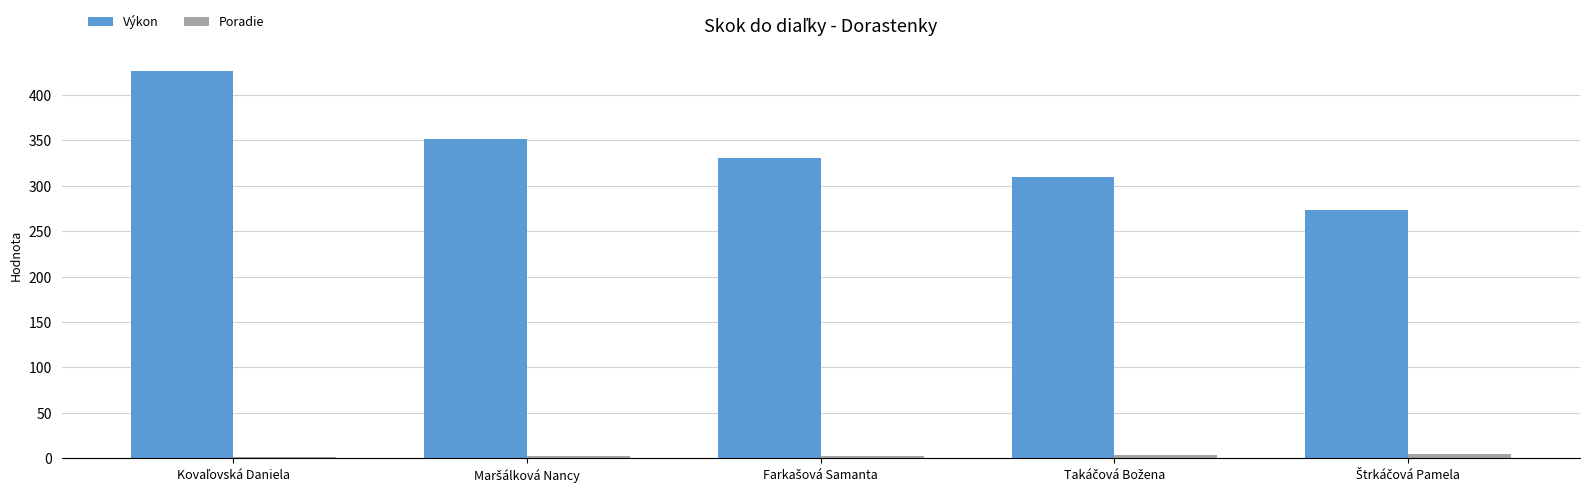

What is the sum of all Poradie values?

15